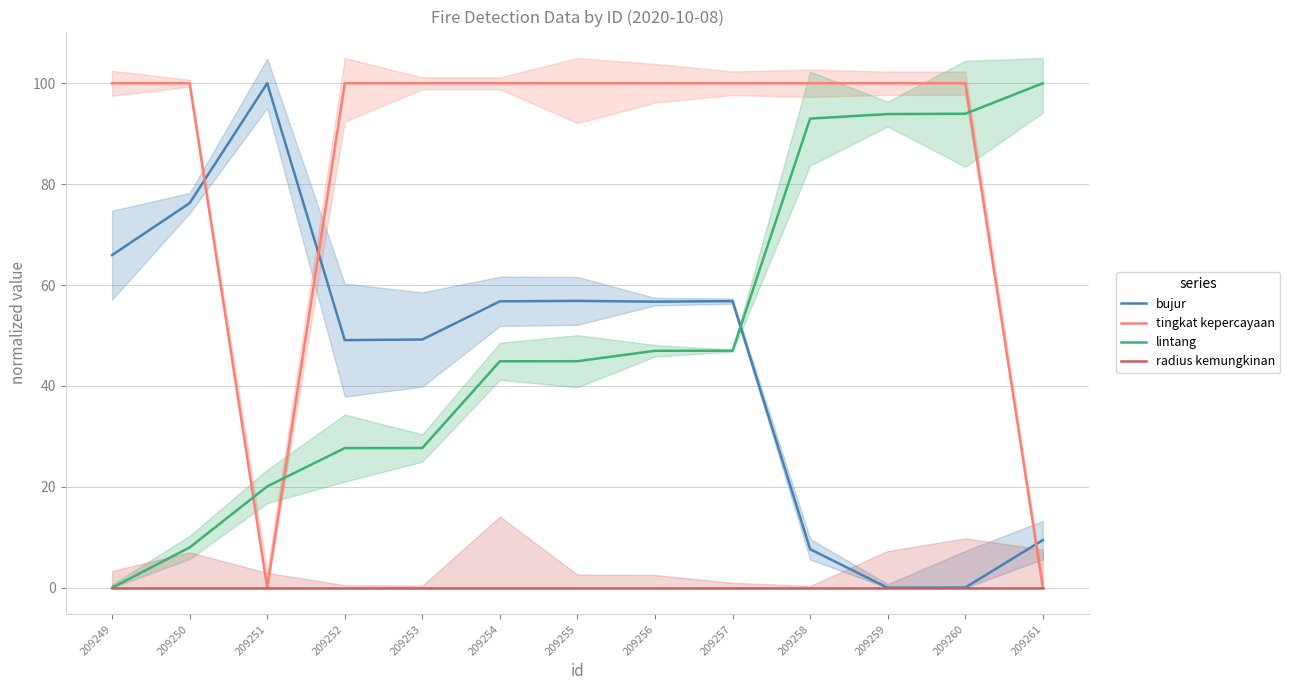

How many categories are shown in the chart?

13